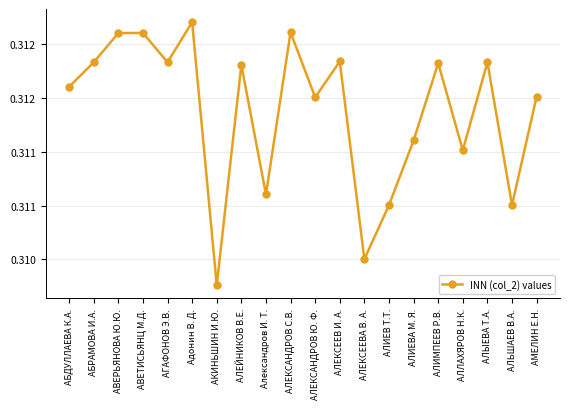

Rank the categories by value from lowest to highest.

АКИНЬШИН И.Ю., АЛЕКСЕЕВА В. А., АЛИЕВ Т.Т., АЛЬШАЕВ В.А., Александров И. Т., АЛЛАХЯРОВ Н.К., АЛИЕВА М. Я., АЛЕКСАНДРОВ Ю. Ф., АМЕЛИН Е.Н., АБДУЛЛАЕВА К.А., АЛЕЙНИКОВ В.Е., АЛИМПЕЕВ Р.В., АБРАМОВА И.А., АГАФОНОВ Э.В., АЛЫЕВА Т.А., АЛЕКСЕЕВ И. А., АВЕРЬЯНОВА Ю.Ю., АВЕТИСЬЯНЦ М.Д., АЛЕКСАНДРОВ С.В., Адонин В. Д.